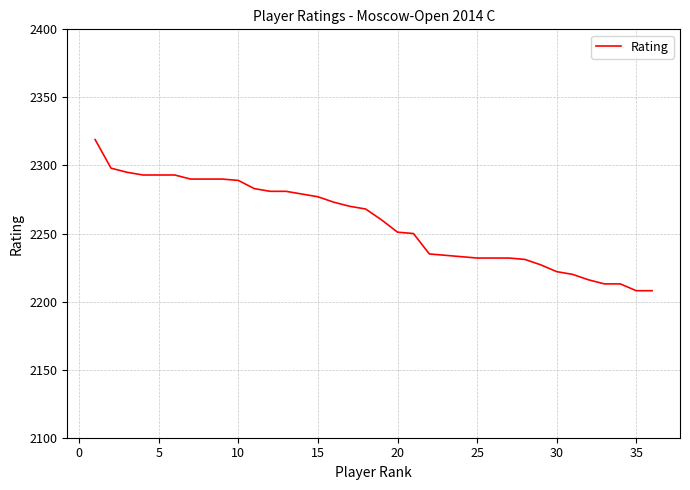

What is the smallest value displayed?

2208